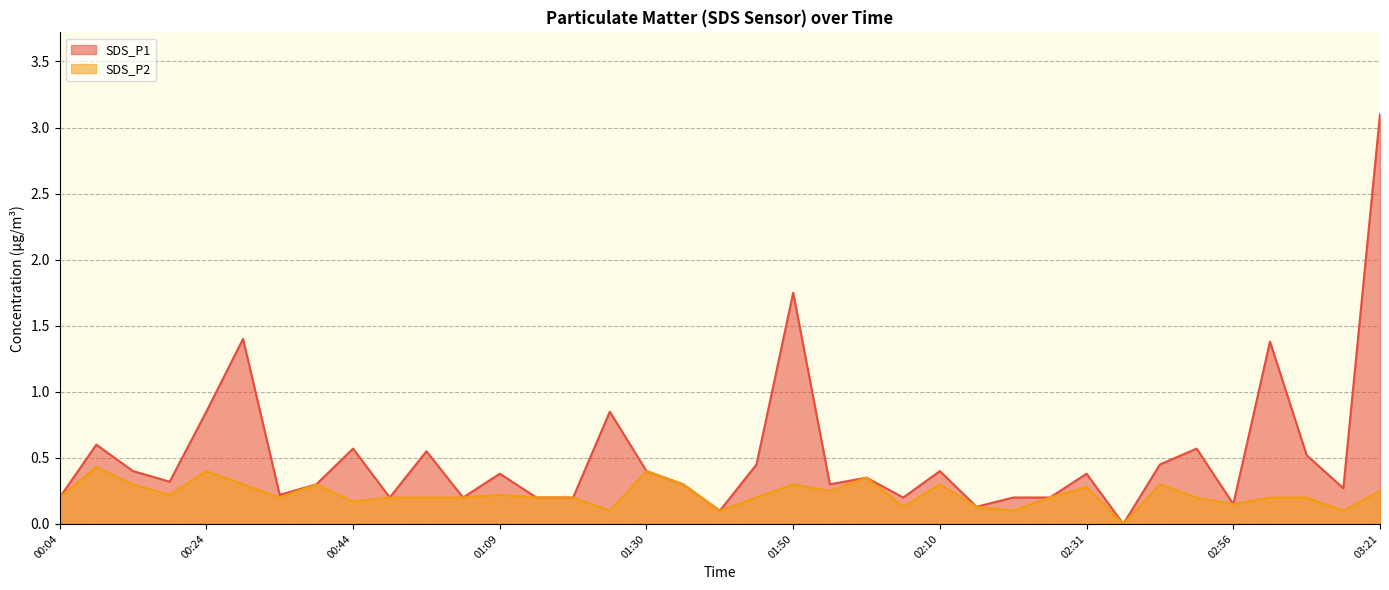

What is the difference between the maximum and minimum values in the SDS_P2 series?

0.4